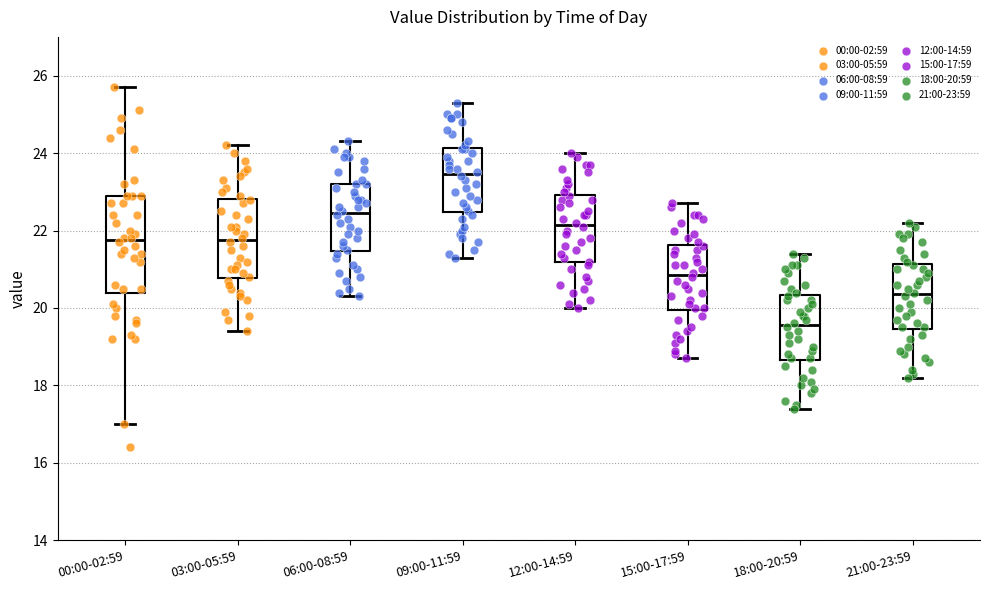

Reading left to right, read every box against the y-axis: the position of its median line, the range the box covers, and the ends of its whiskers. The values are not printed on the chart, so give them approximately, as read against the axis.

00:00-02:59: median 21.8, box 20.4 to 23.0, whiskers 17.0 to 25.8
03:00-05:59: median 21.8, box 20.8 to 22.8, whiskers 19.4 to 24.2
06:00-08:59: median 22.4, box 21.4 to 23.2, whiskers 20.4 to 24.4
09:00-11:59: median 23.4, box 22.4 to 24.2, whiskers 21.4 to 25.4
12:00-14:59: median 22.2, box 21.2 to 23.0, whiskers 20.0 to 24.0
15:00-17:59: median 20.8, box 20.0 to 21.6, whiskers 18.8 to 22.8
18:00-20:59: median 19.6, box 18.6 to 20.4, whiskers 17.4 to 21.4
21:00-23:59: median 20.4, box 19.4 to 21.2, whiskers 18.2 to 22.2